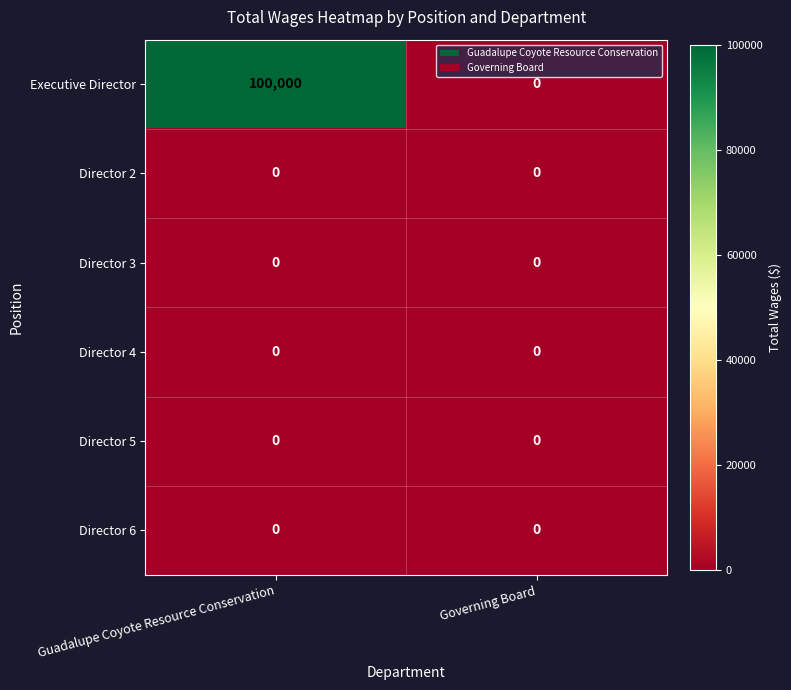

What is the difference between the highest and lowest values at Guadalupe Coyote Resource Conservation?

100000